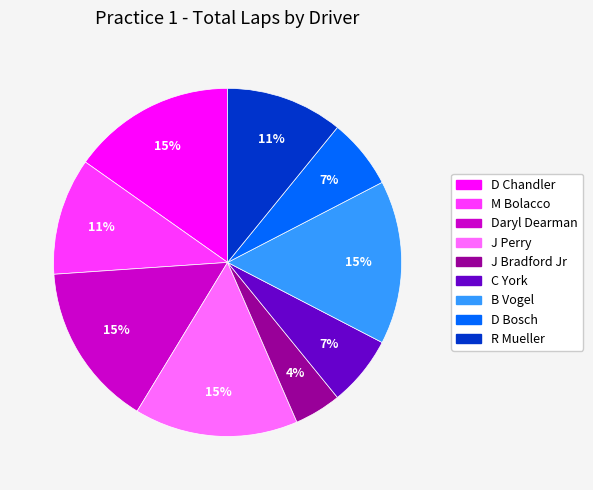

To the nearest percent, what percentage of the pie is J Perry?

15%